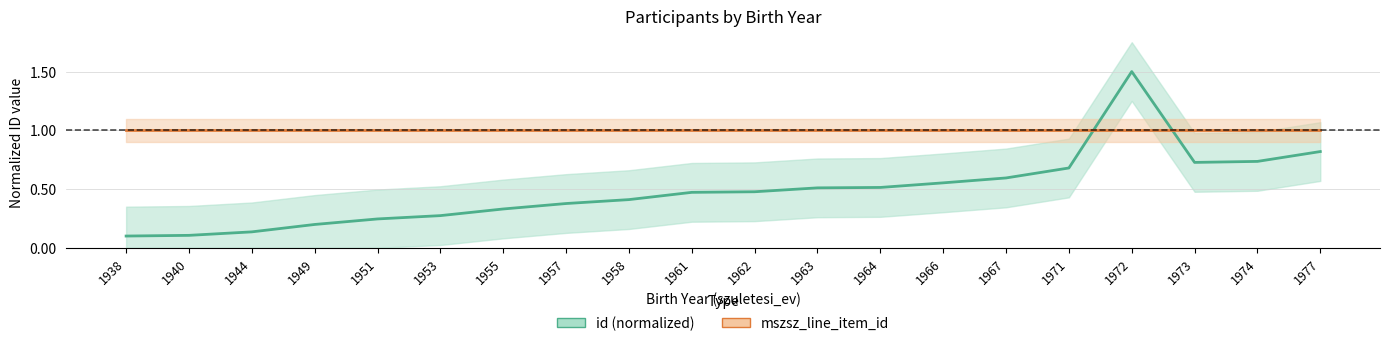

Reading left to right, what are all the values shown in this chart?

id: 0.1	0.1	0.1	0.2	0.2	0.3	0.3	0.4	0.4	0.5	0.5	0.5	0.5	0.6	0.6	0.7	1.5	0.7	0.7	0.8
mszsz_line_item_id: 1.0	1.0	1.0	1.0	1.0	1.0	1.0	1.0	1.0	1.0	1.0	1.0	1.0	1.0	1.0	1.0	1.0	1.0	1.0	1.0